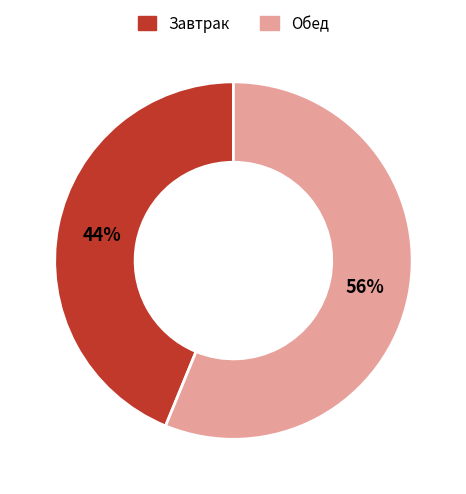

To the nearest percent, what is the average slice percentage?

50%